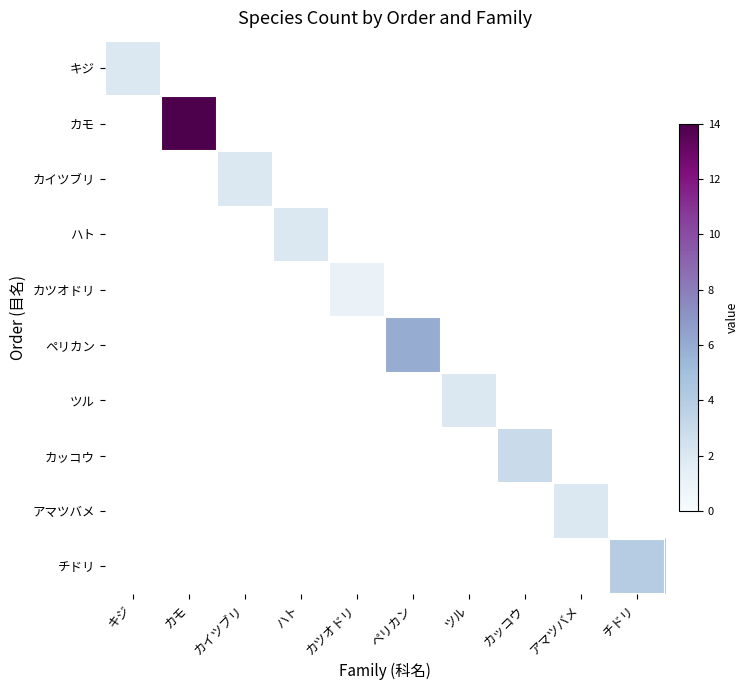

Between ハト and ツル, which is larger?

ツル